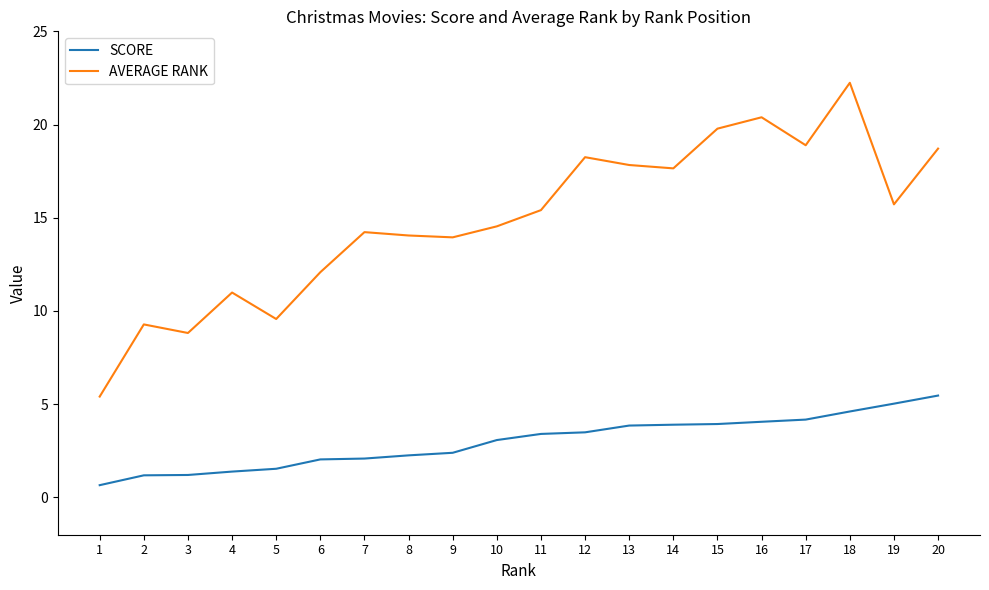

Which category has the lowest value across all series?

1